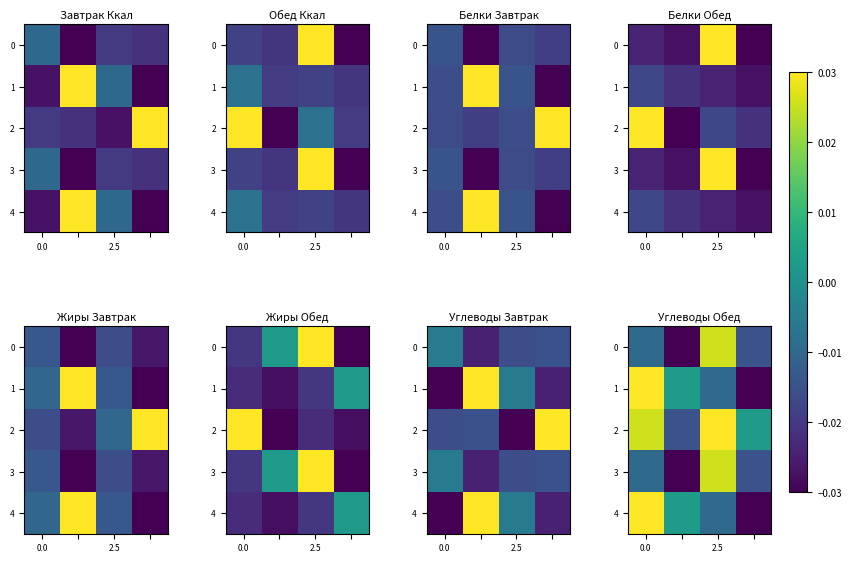

How many data points in row_2 are above 0?

3